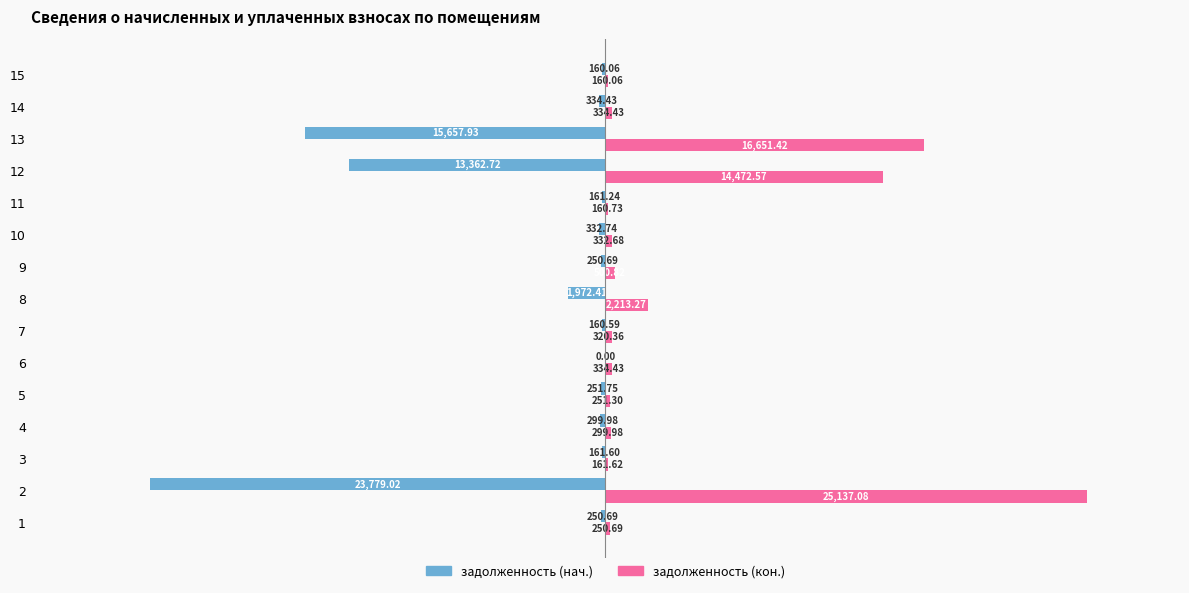

What is the total value across all series at 9?

250.1